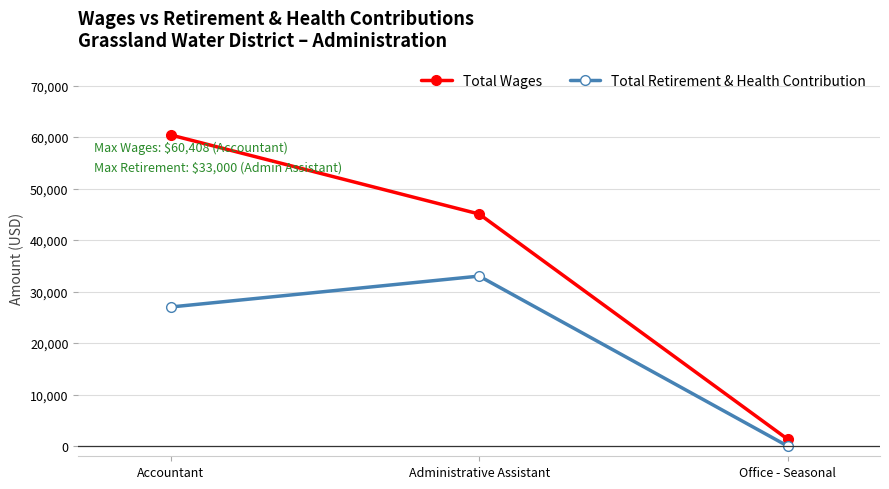

List the labels in order of Total Wages value, smallest first.

Office - Seasonal, Administrative Assistant, Accountant